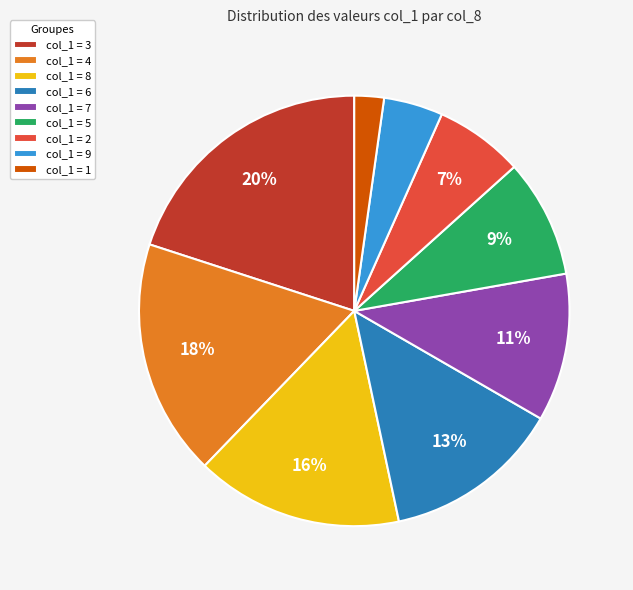

Is it true that col_1 = 9 is 4% of the pie?

True